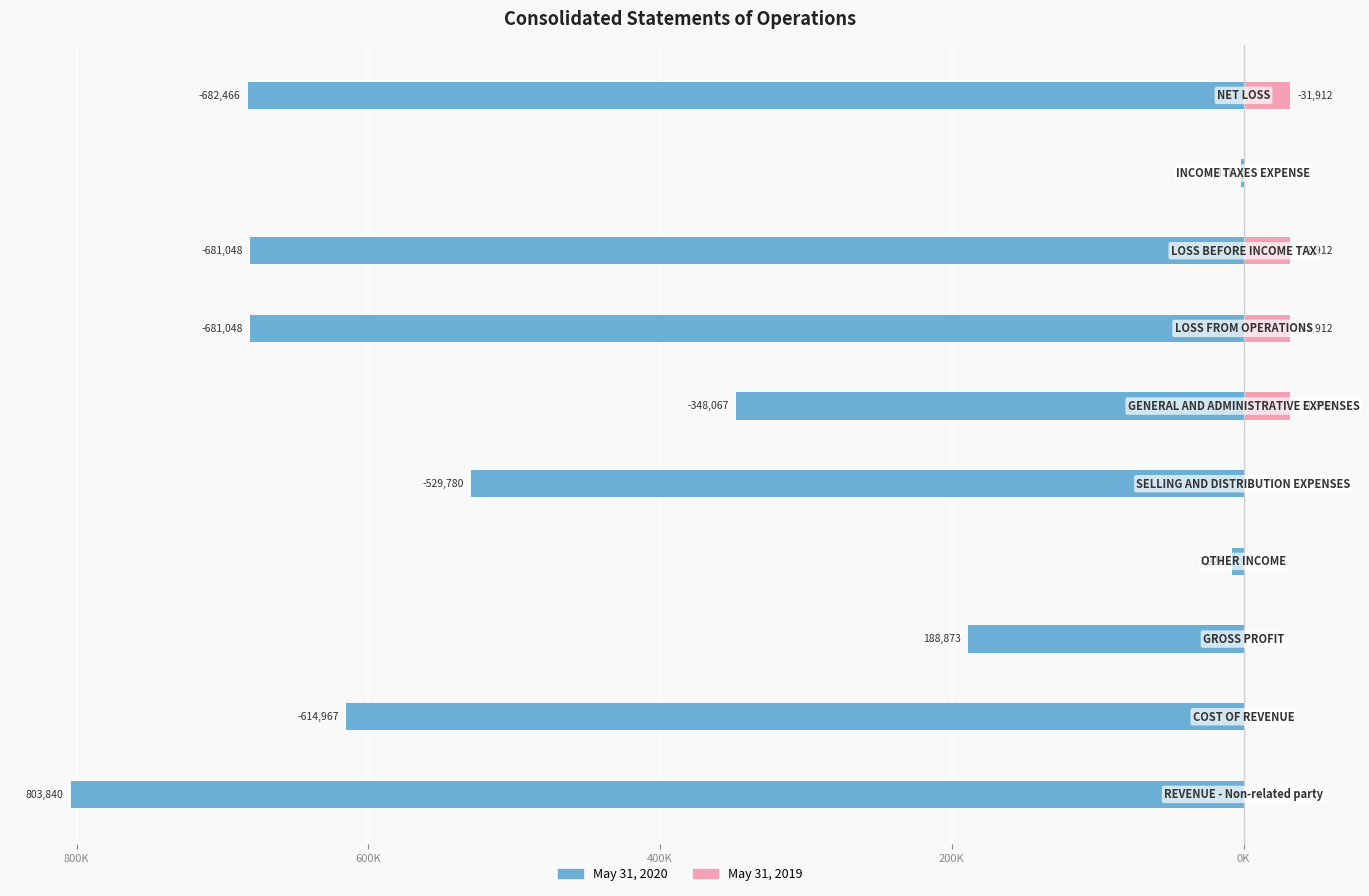

The May 31, 2020 series shows -1418 at 8. True or false?

True